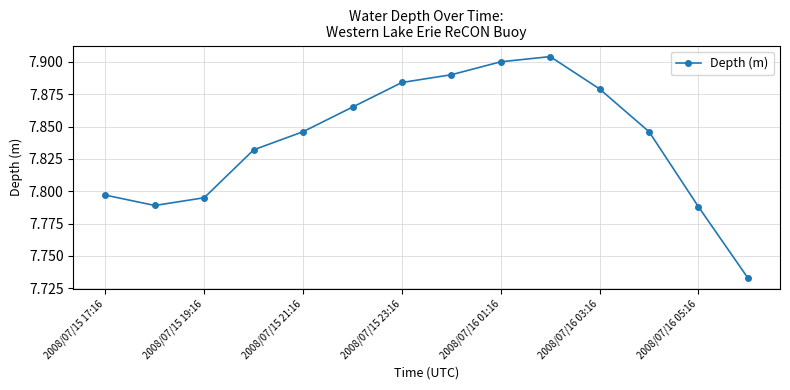

True or false: there are more than 0 points higher than both neighbors.

True